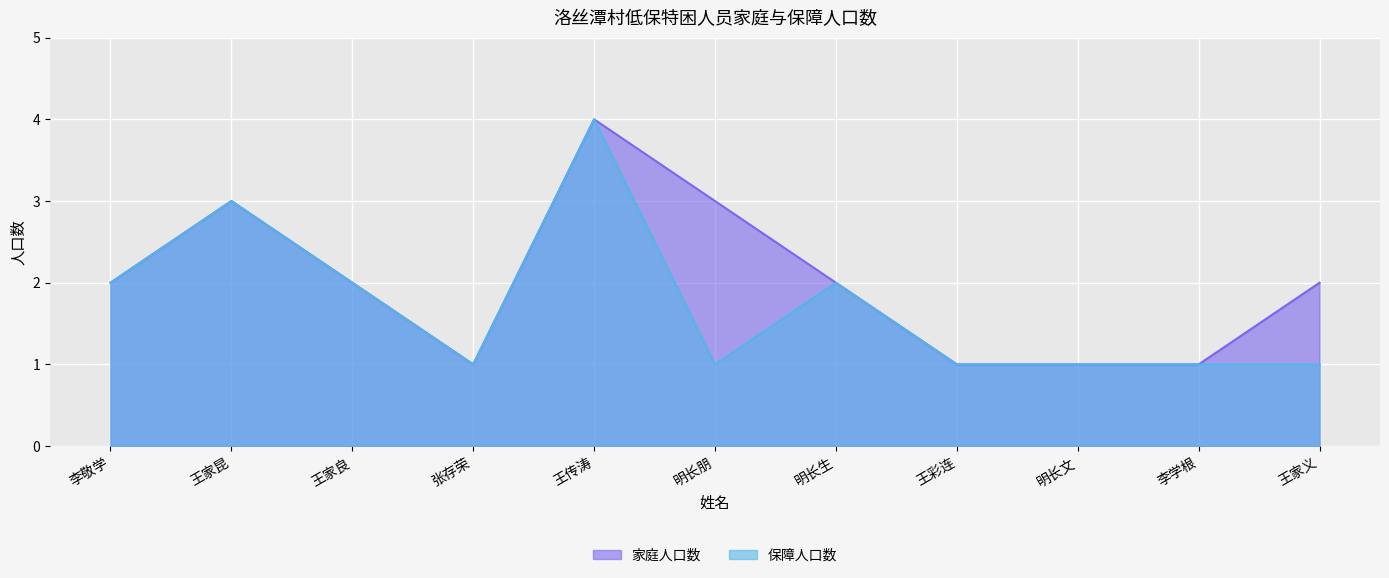

What is the label of the 4th point from the left?

张存荣